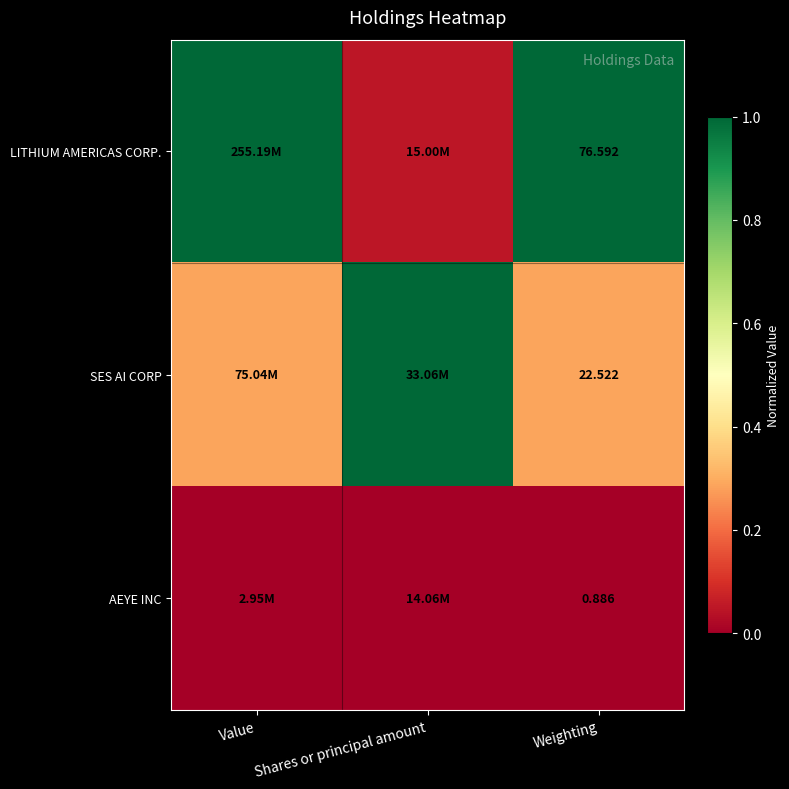

How many distinct data groups are displayed?

3